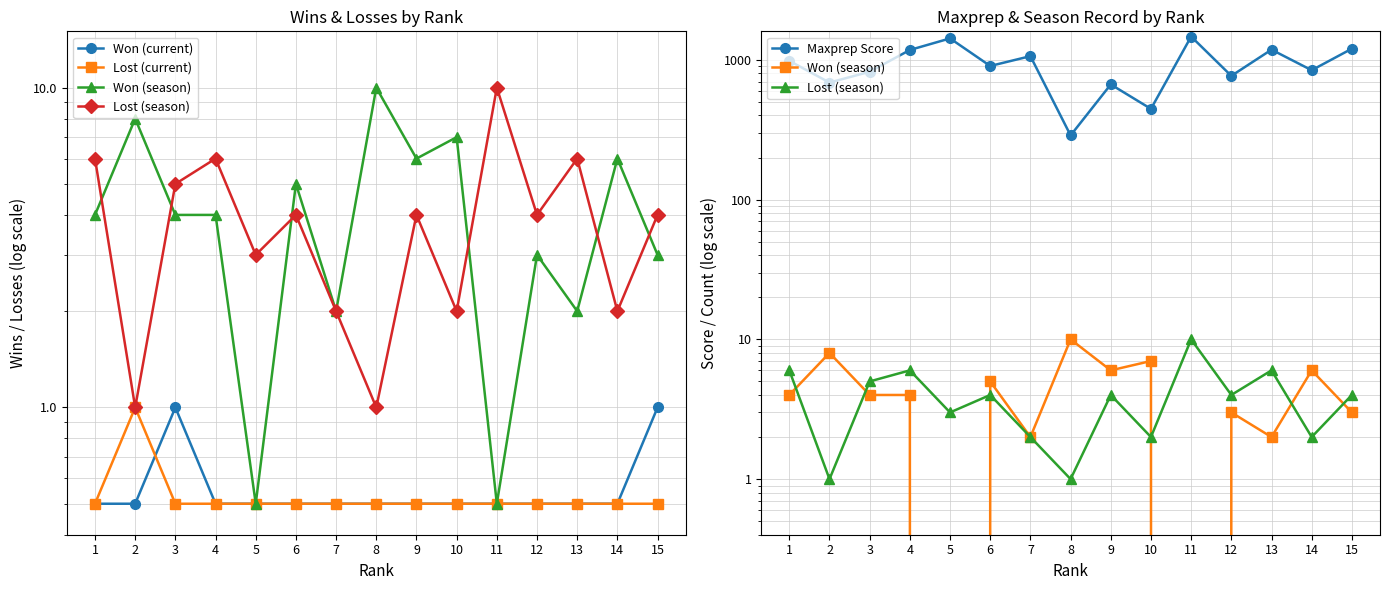

At which category is the sum across all series the highest?

11